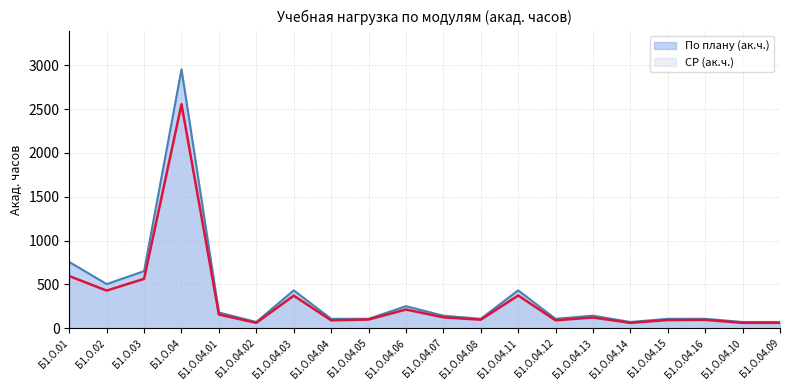

How many categories are shown in the chart?

20